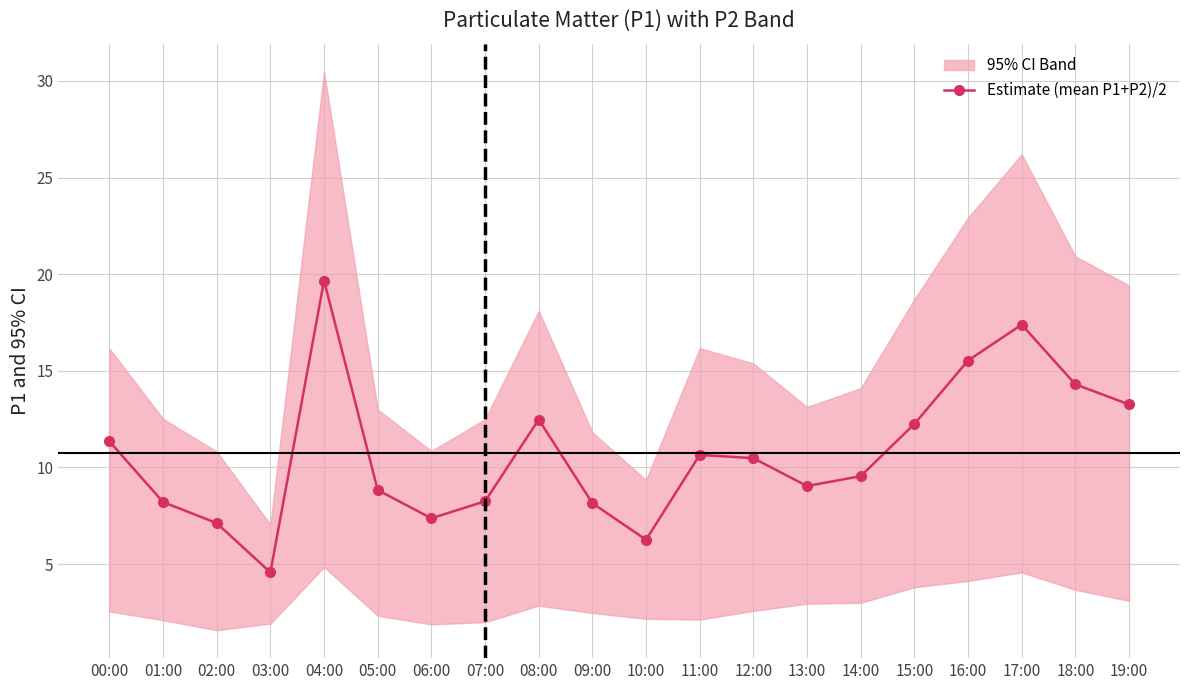

What is the sum of all values?

214.7